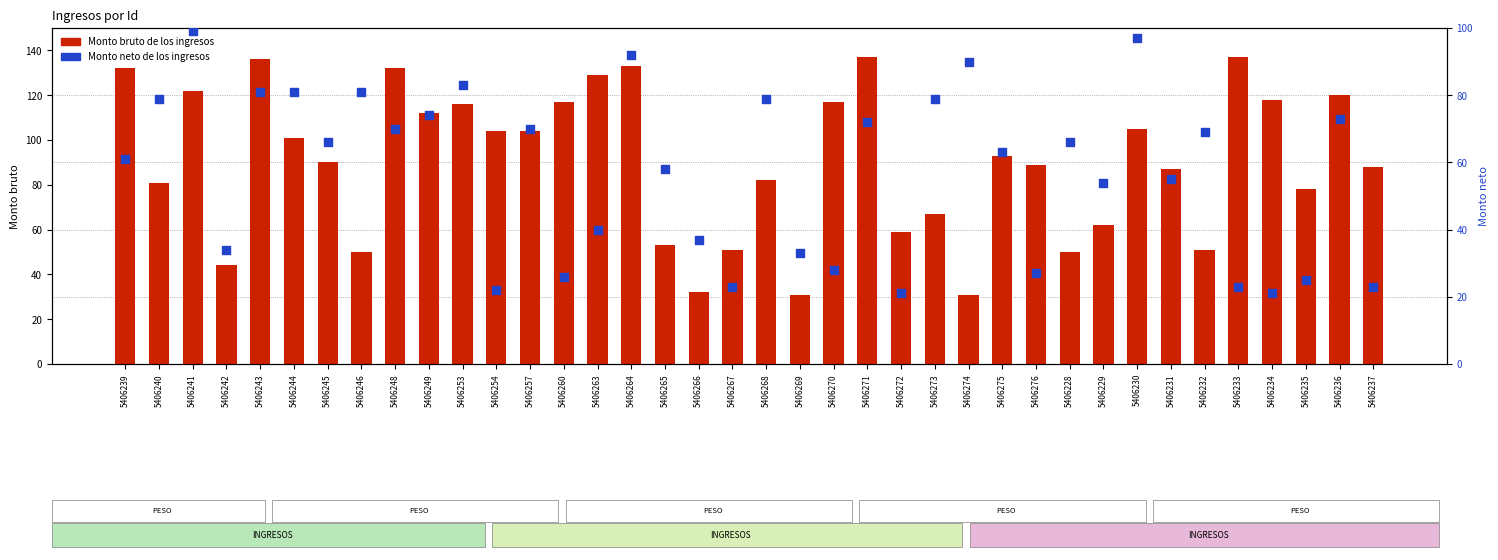

Which series contains the lowest Y value?

Monto neto de los ingresos